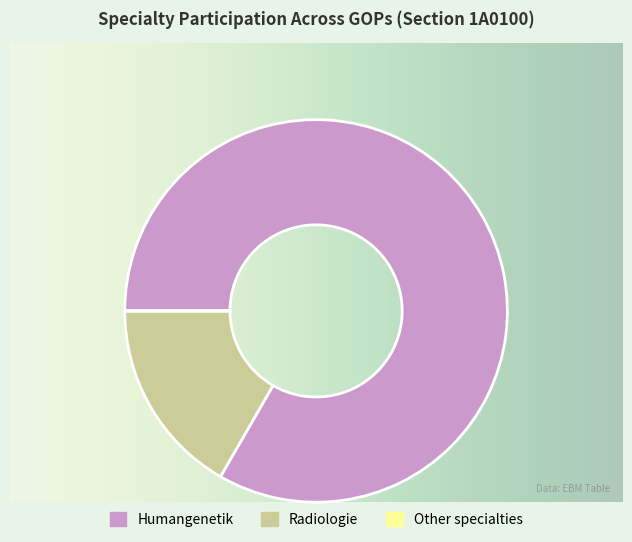

What is the largest slice in the pie chart?

Humangenetik